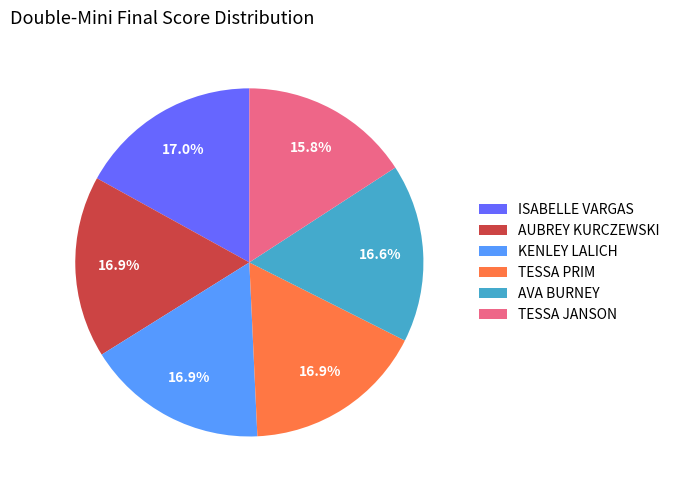

To the nearest percent, what is the average slice percentage?

17%